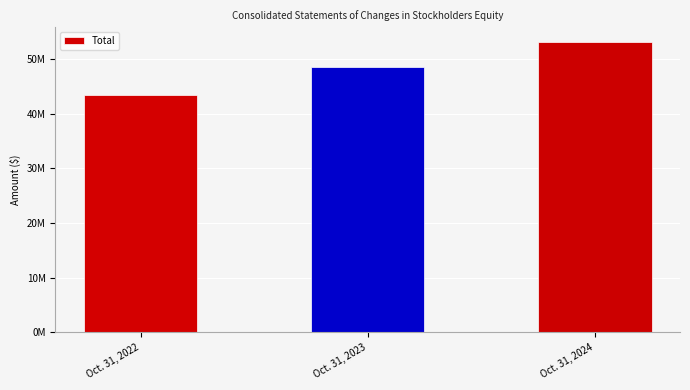

What is the change in value from Oct. 31, 2022 to Oct. 31, 2024?

+9745714